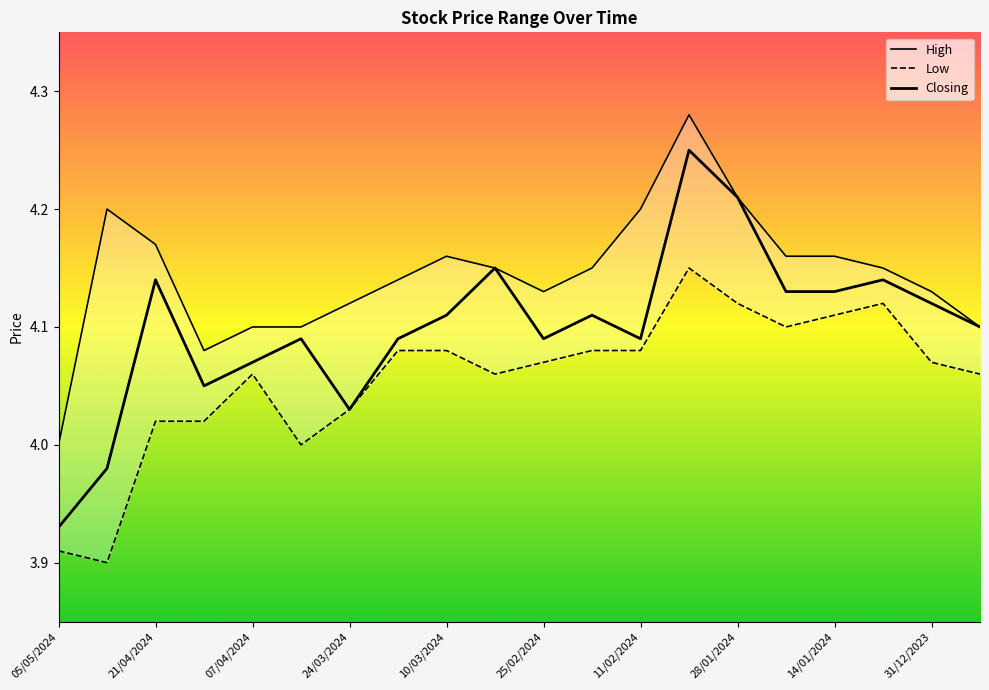

What is the difference between the maximum and minimum values in the Low series?

0.3